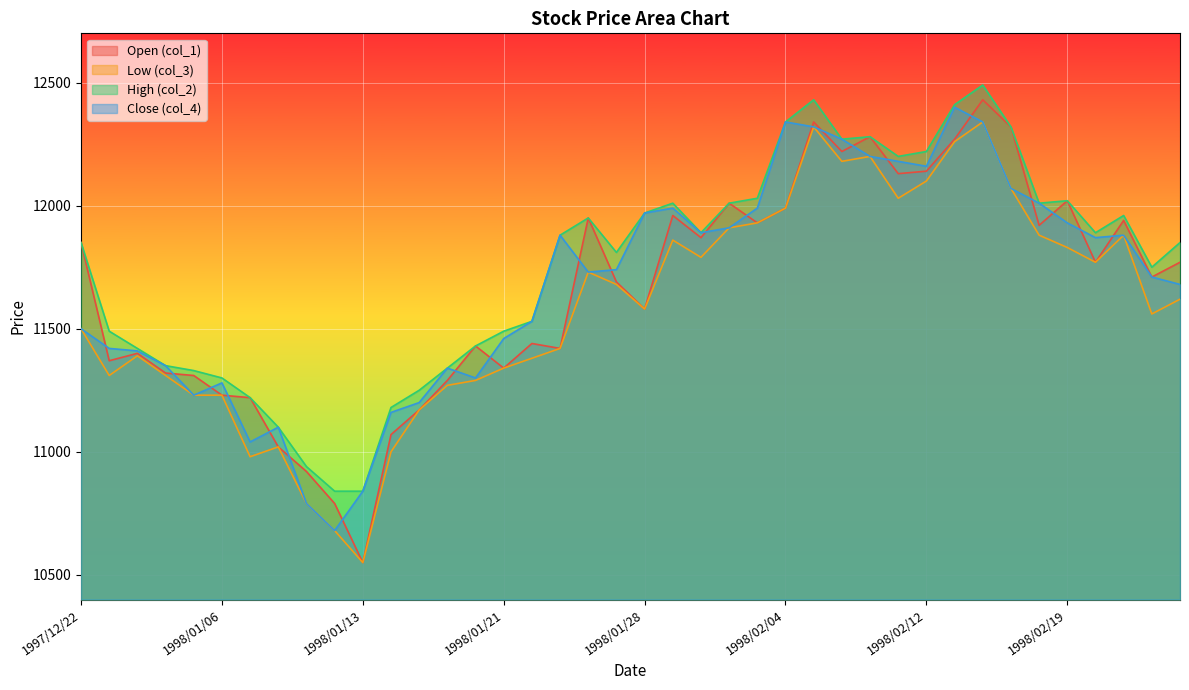

Where is the first local maximum for col_4?

1998/01/06